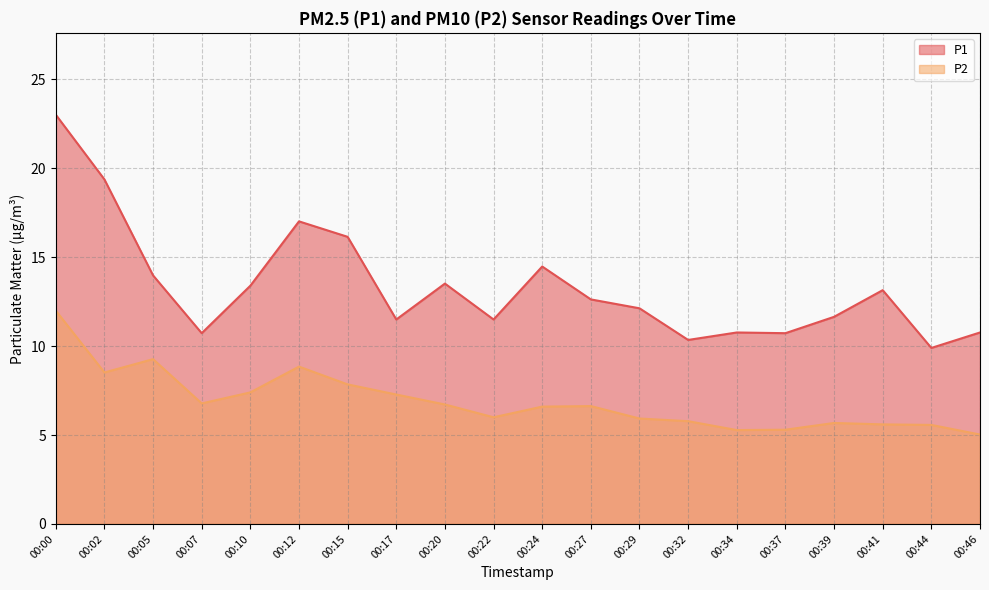

How many lines are shown in the chart?

2